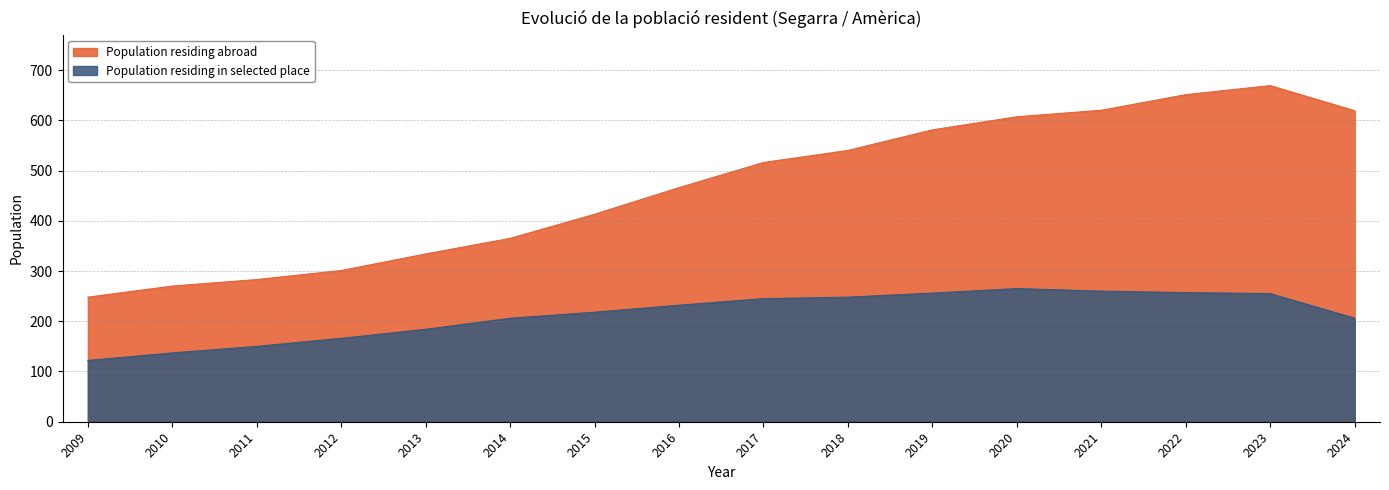

Rank the series by their average value, from highest to lowest.

Population residing abroad, Population residing in selected place